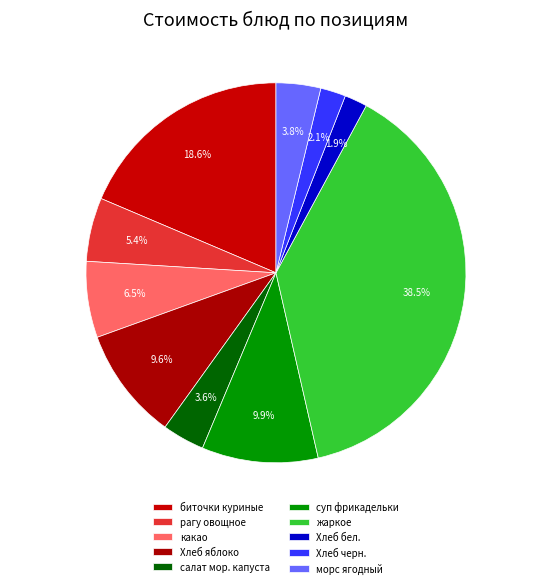

What is the largest slice in the pie chart?

жаркое по-домашнему